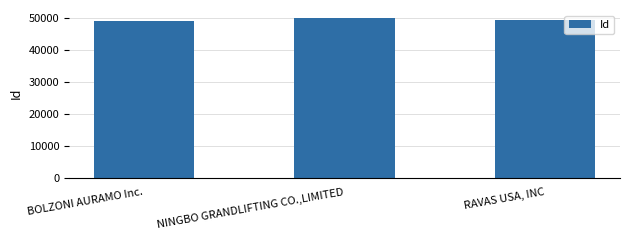

Which label corresponds to the largest value in the chart?

NINGBO GRANDLIFTING CO.,LIMITED